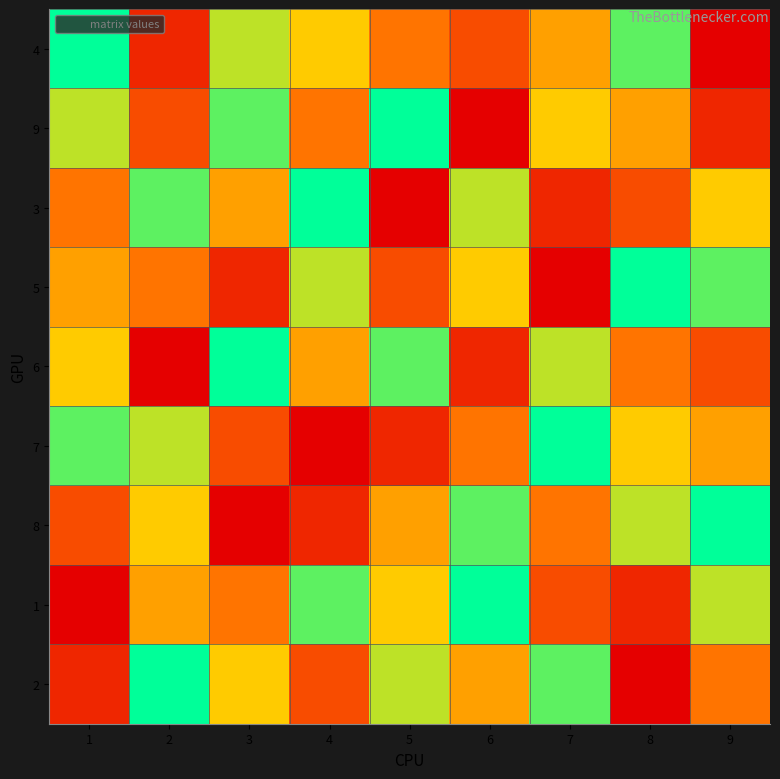

Count the number of data series in this chart.

9